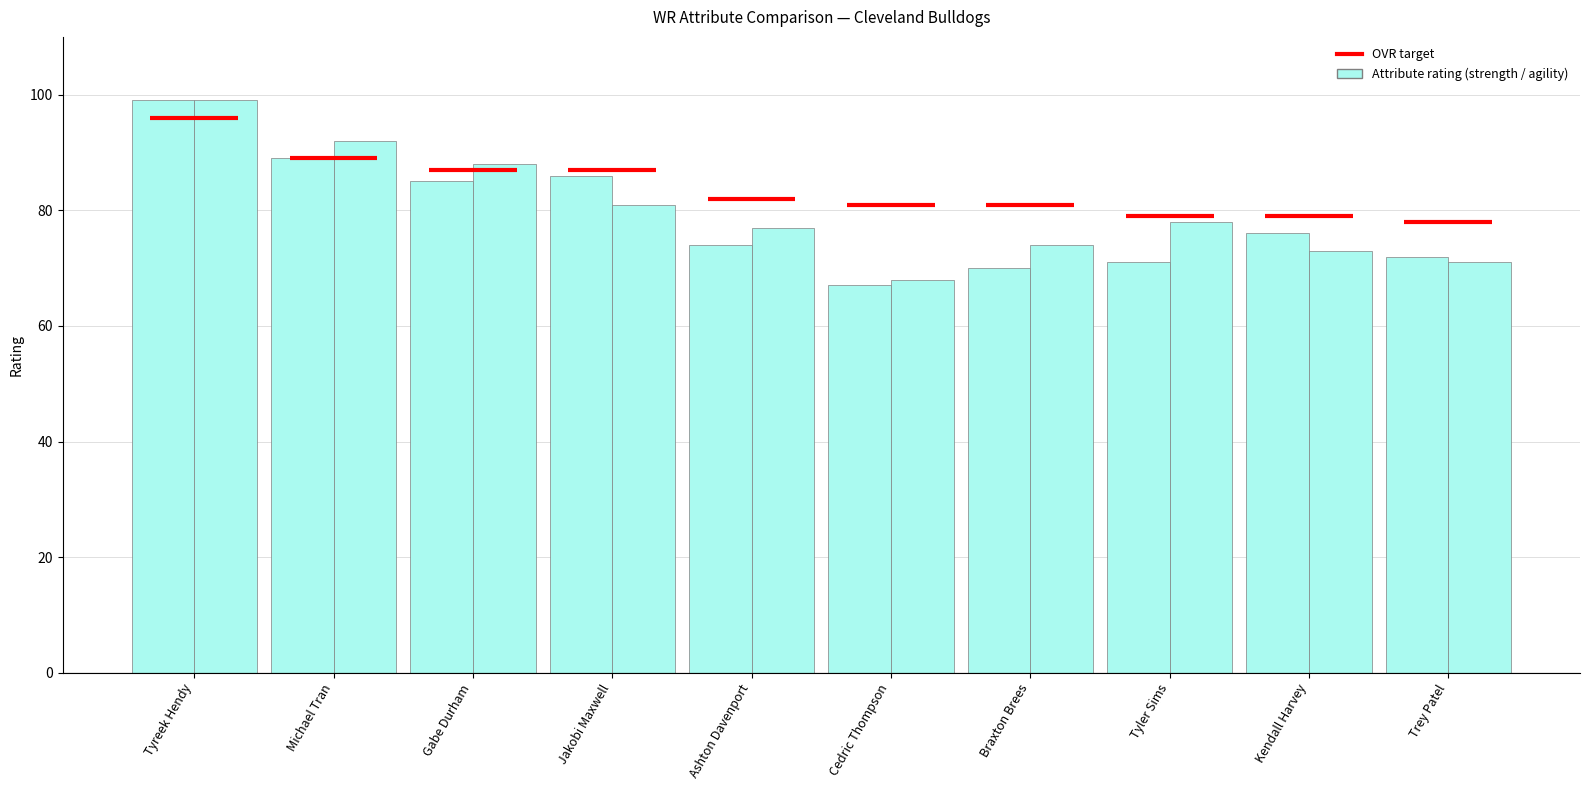

What is the smallest value displayed?

67